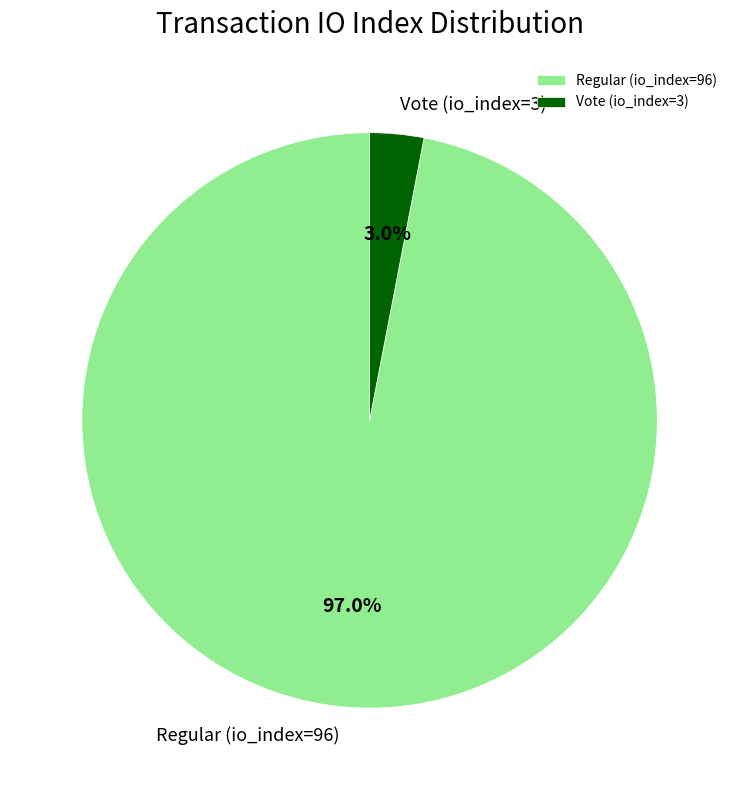

The Vote (io_index=3) slice represents 3% of the pie. True or false?

True